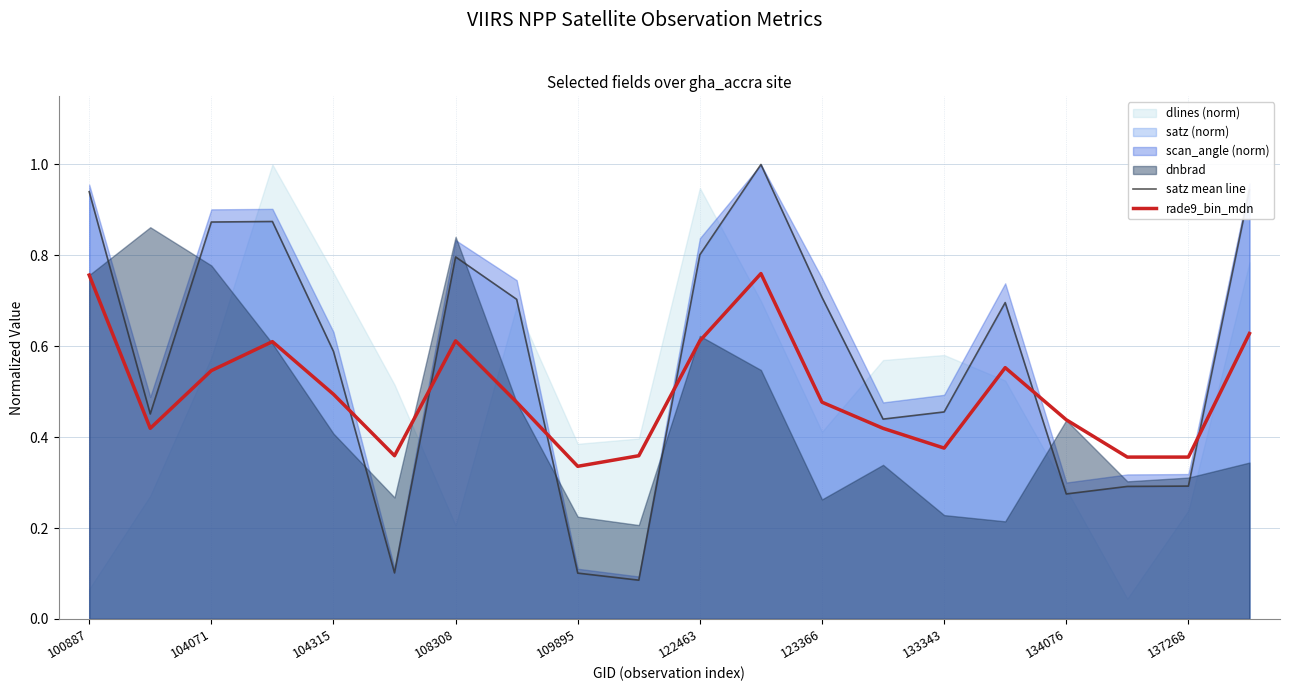

At how many categories does at least one series exceed 0?

20